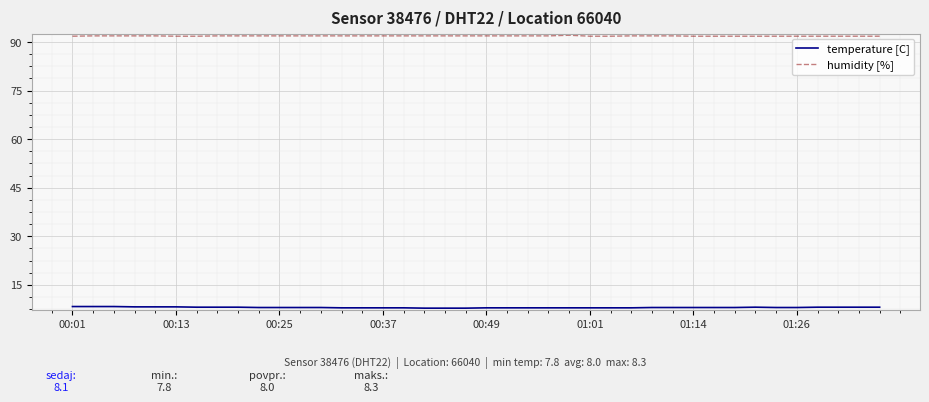

What is the maximum value shown in the chart?

92.1